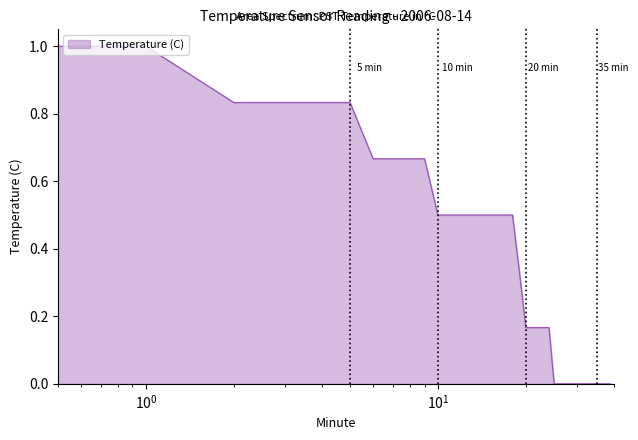

What is the difference between the second highest and second lowest values?

1.0